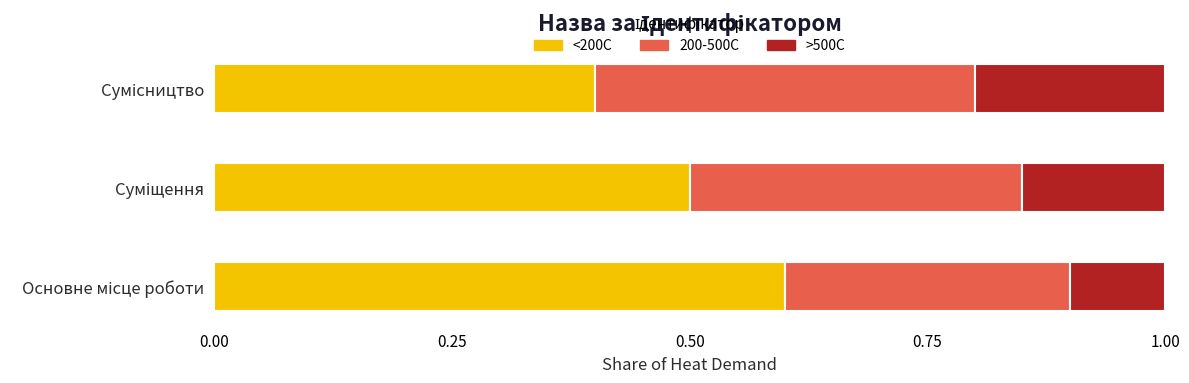

What is the average value of the <200C series?

0.5